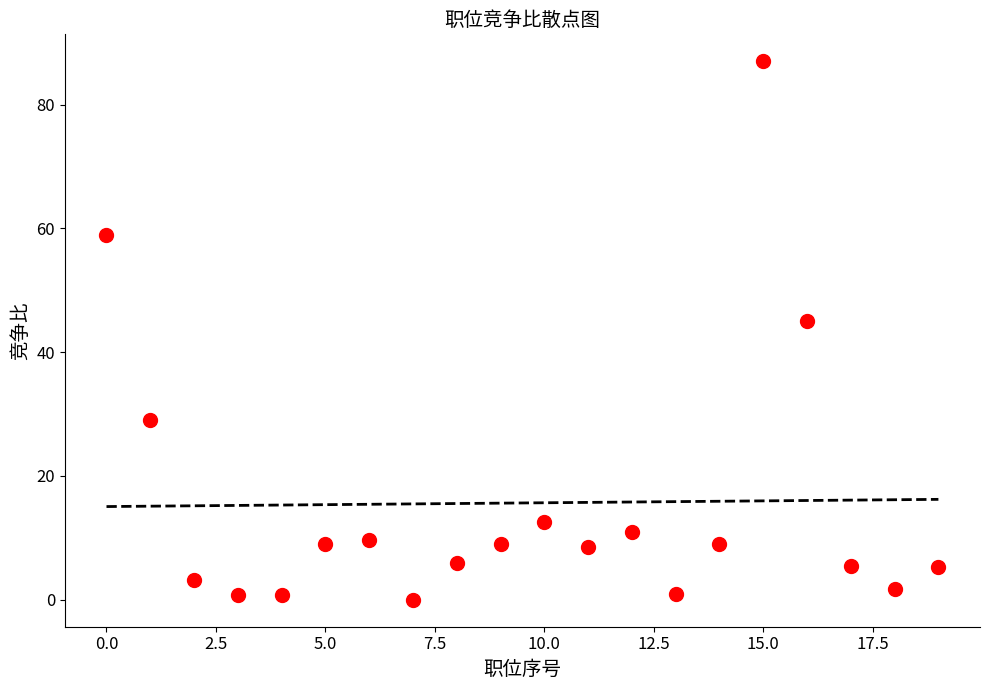

What is the range of Y values (max minus min)?

87.0